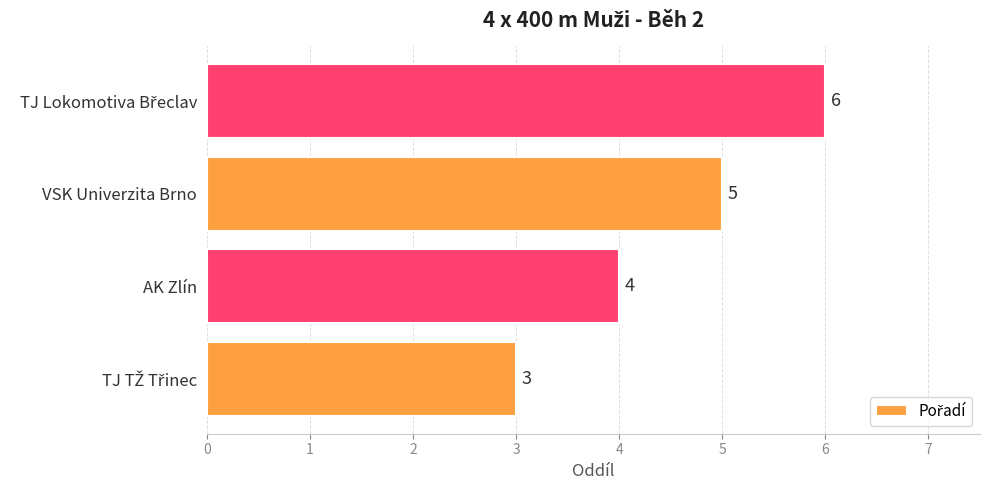

What is the sum of the values at AK Zlín and VSK Univerzita Brno?

9